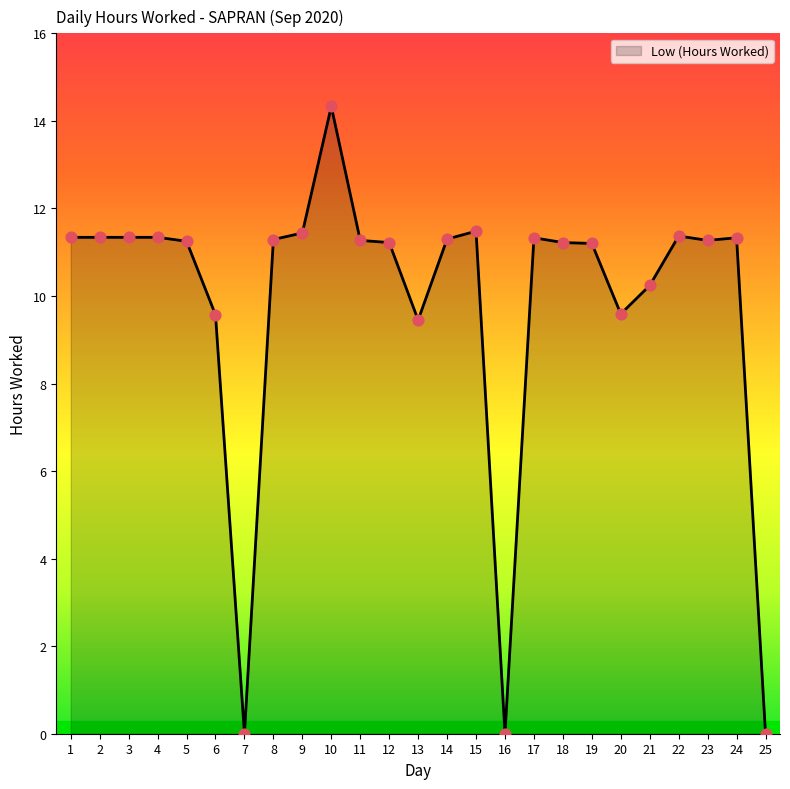

What is the change in value from 10 to 20?

-4.7